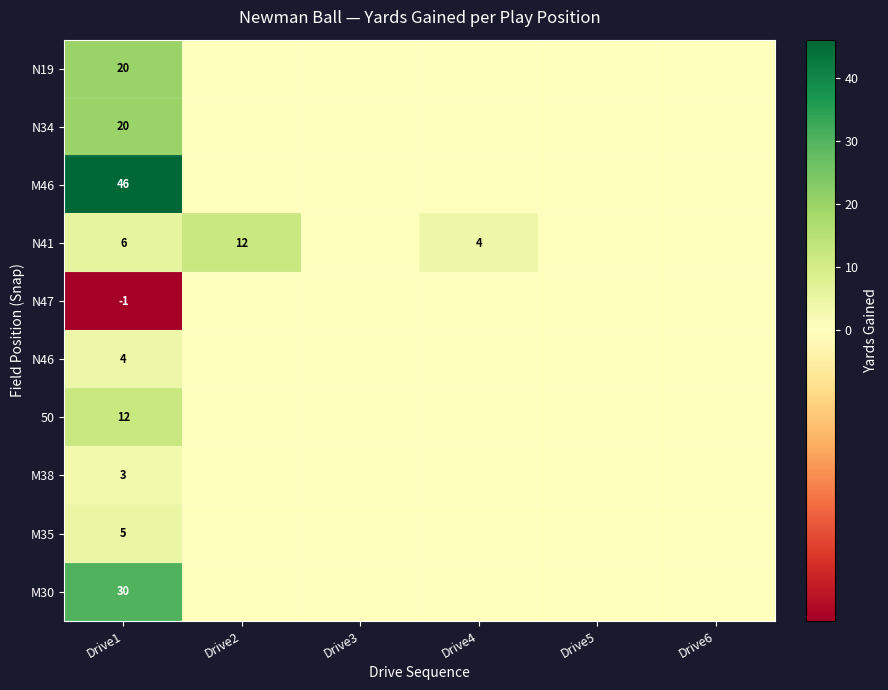

At which category is the sum across all series the highest?

Drive1